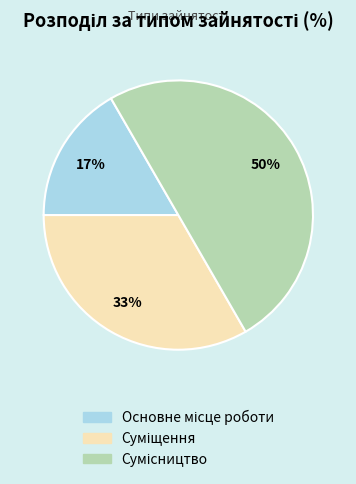

How many segments does this pie chart have?

3